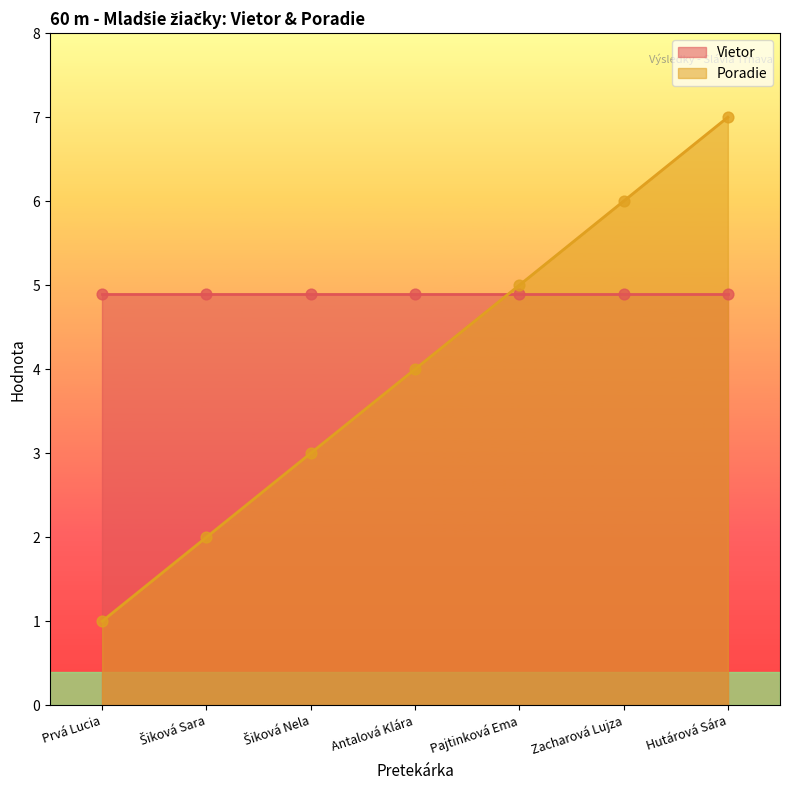

Between Pajtinková Ema and Hutárová Sára, which is larger?

Hutárová Sára